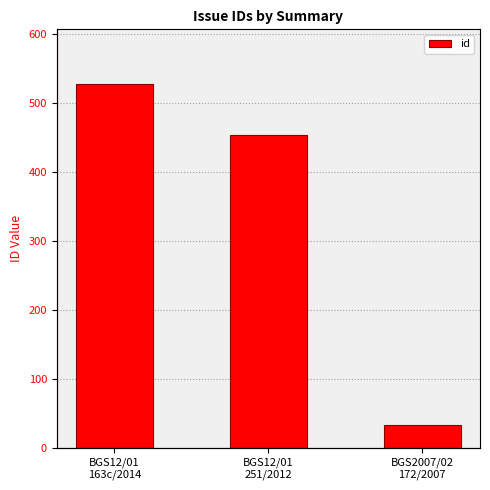

What is the difference between the values at BGS12/01
251/2012 and BGS12/01
163c/2014?

74